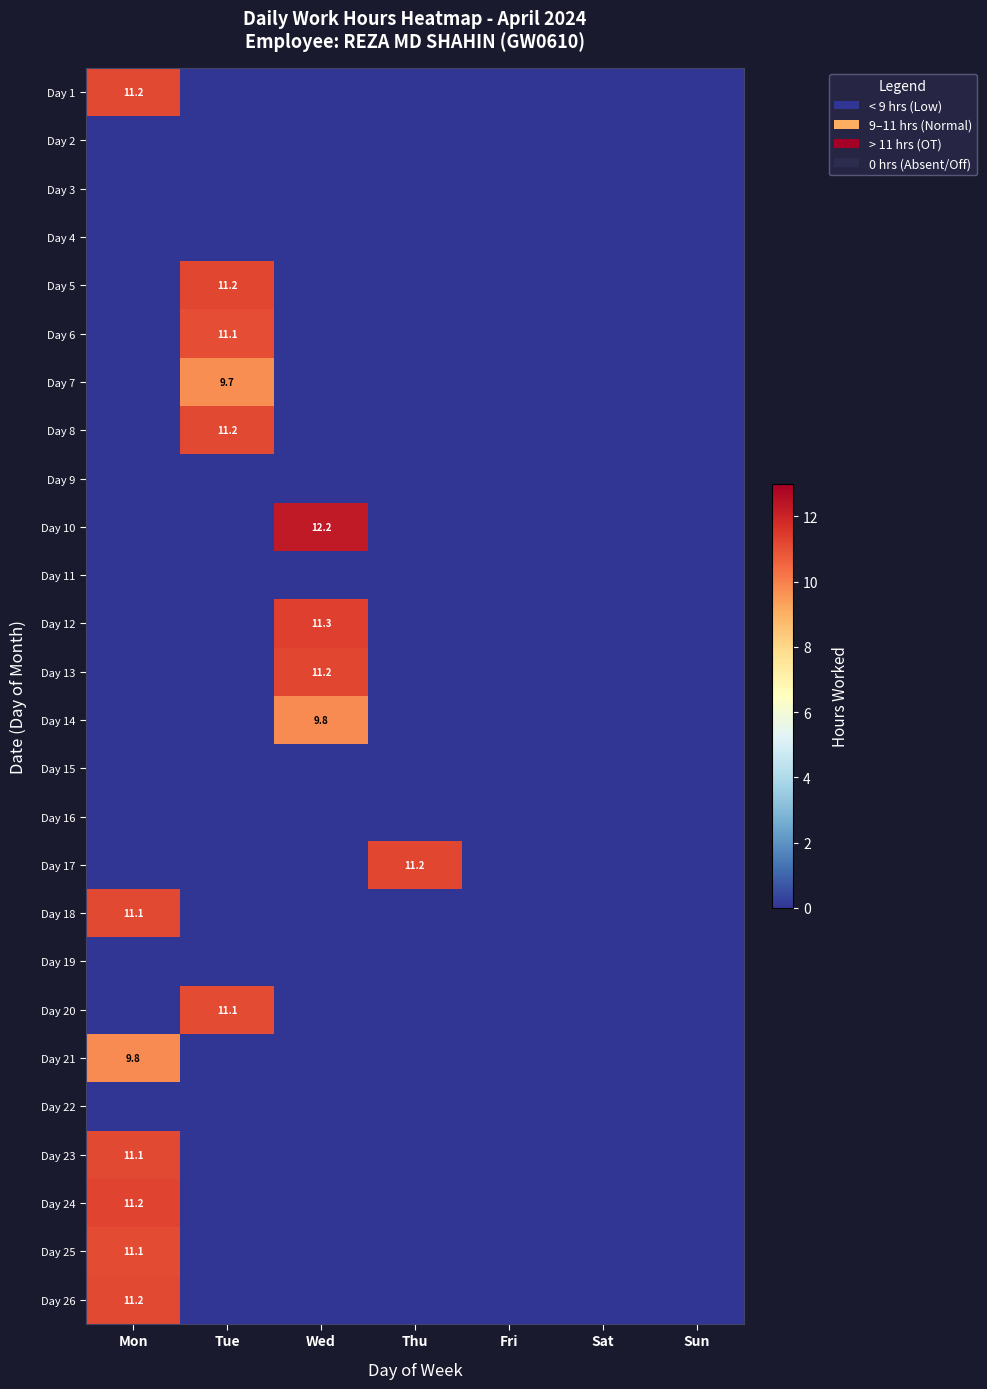

The Day 18 series shows 11.1 at Mon. True or false?

True